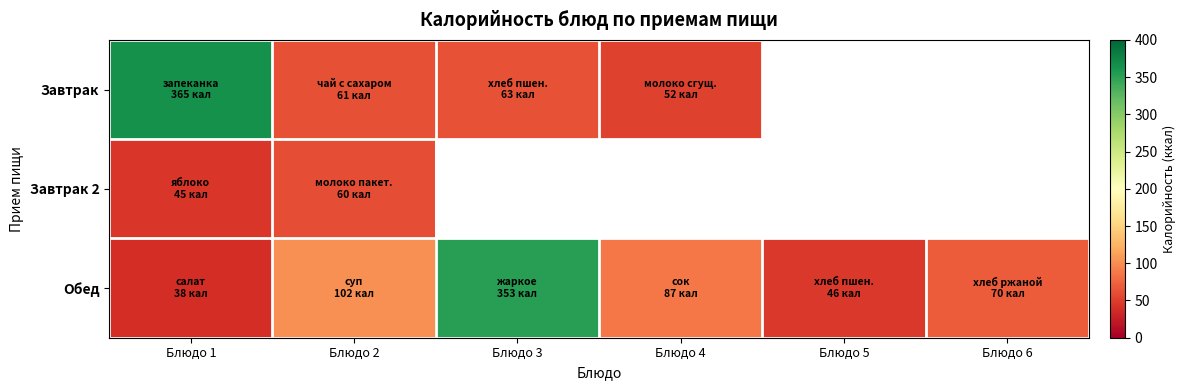

Is it true that Обед equals 46.3 at Блюдо 2?

False